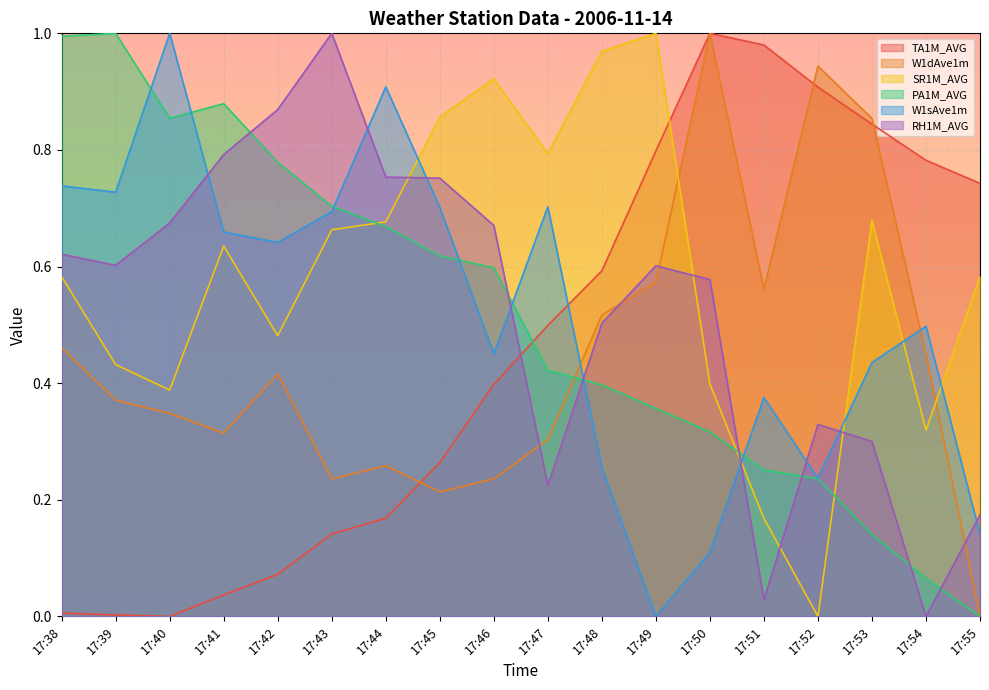

What is the difference between the second highest and minimum values in the SR1M_AVG series?

1.0